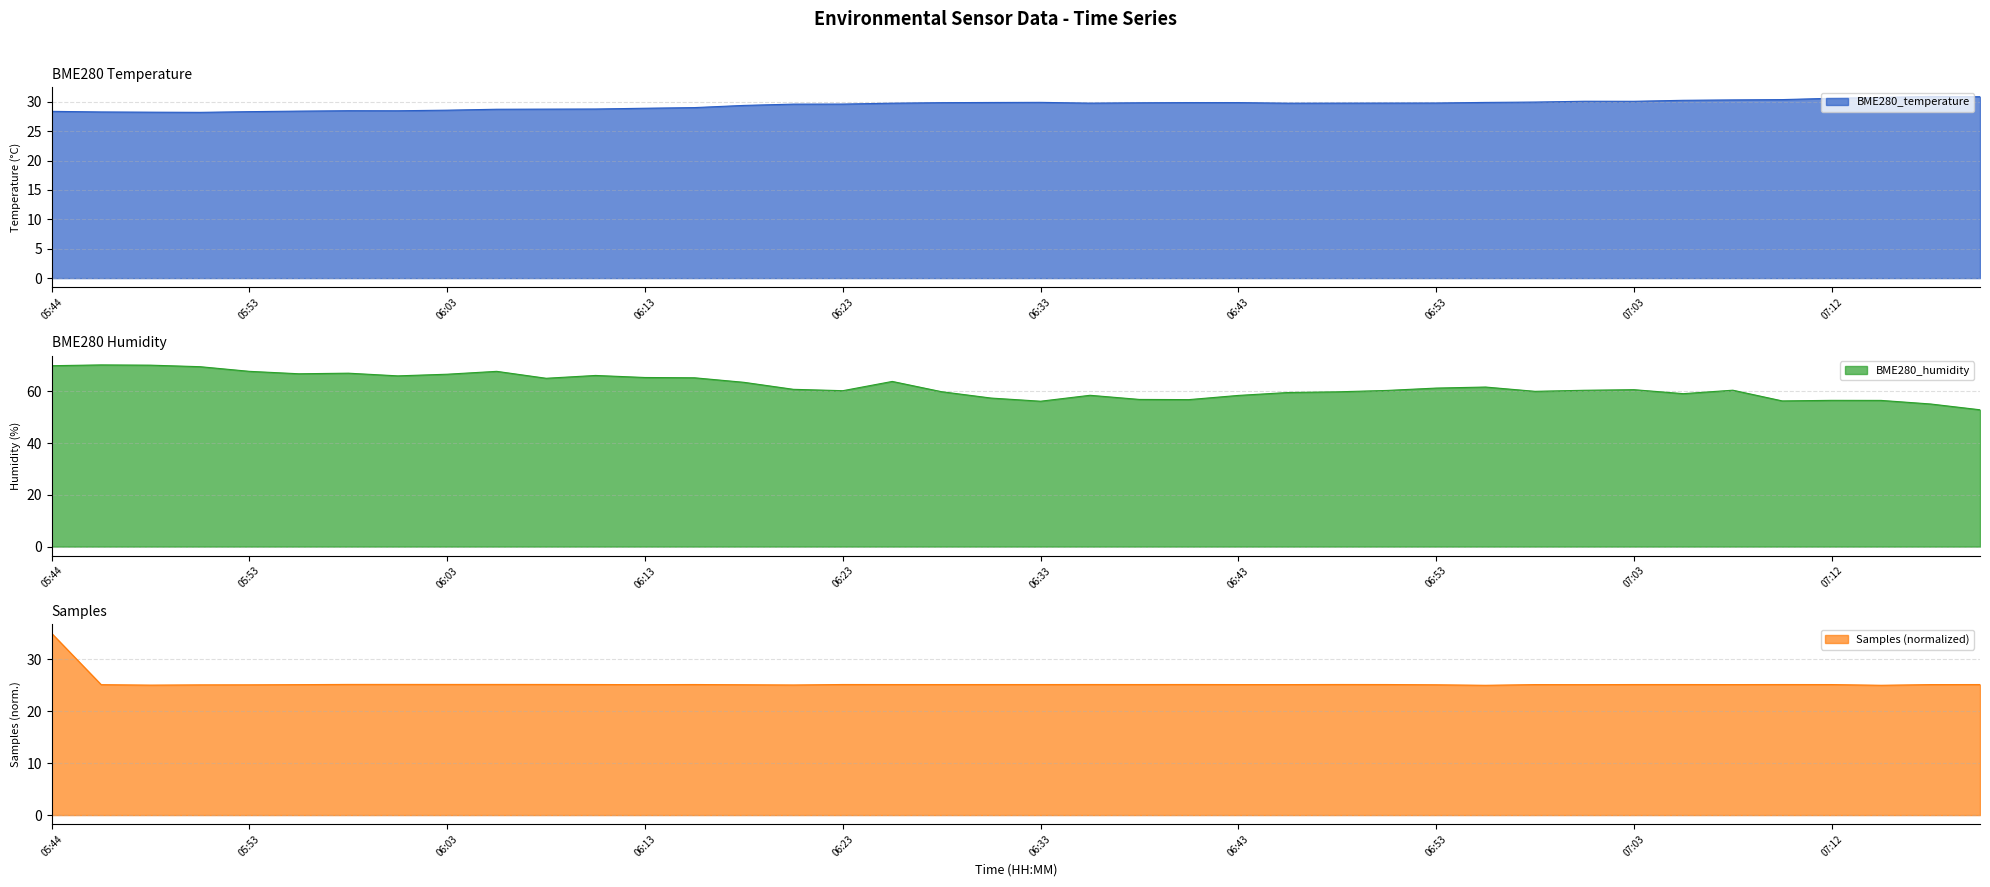

Which series has the widest spread of values?

BME280_humidity